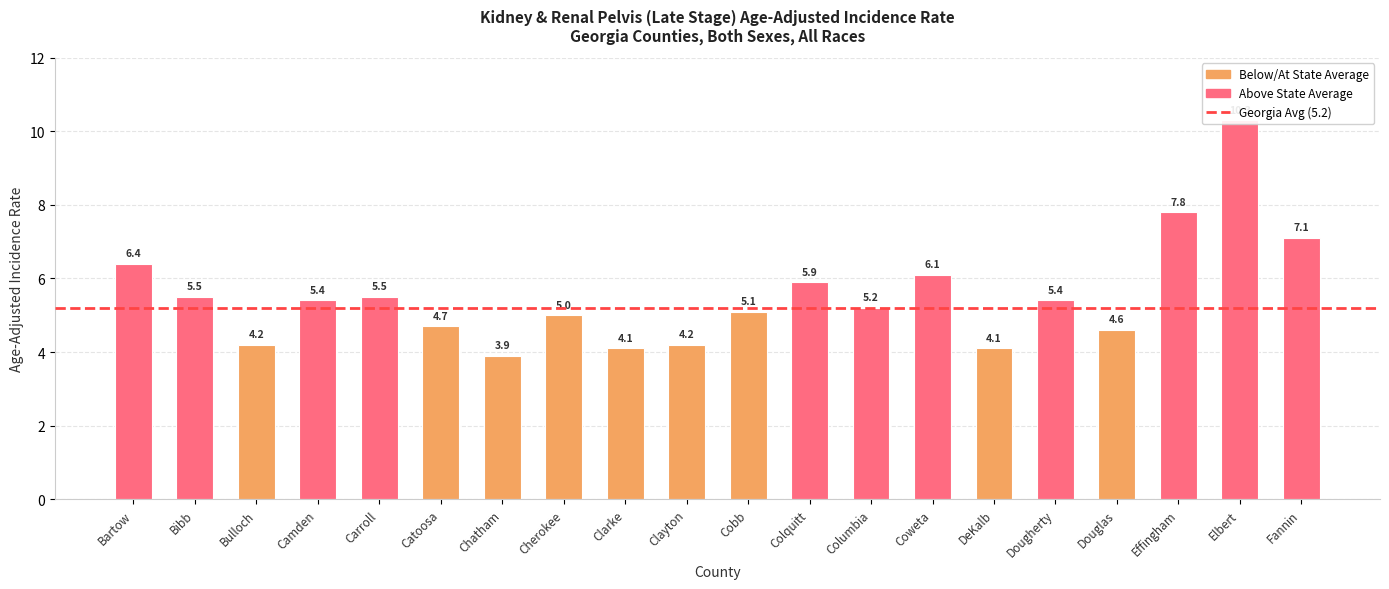

Which category has the highest value across all series?

Elbert